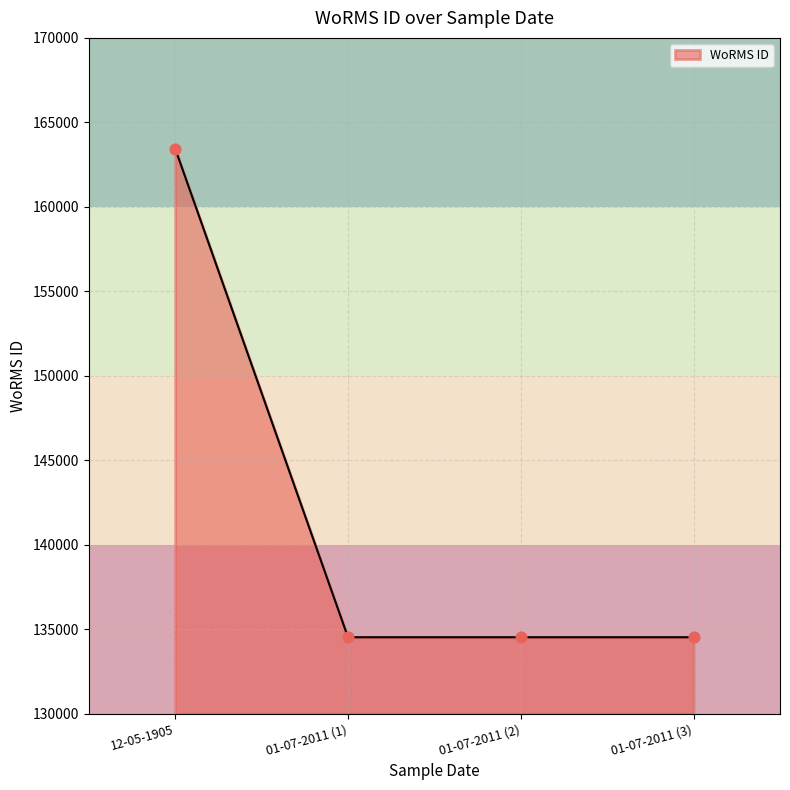

Which has a higher value, 01-07-2011 (2) or 12-05-1905?

12-05-1905